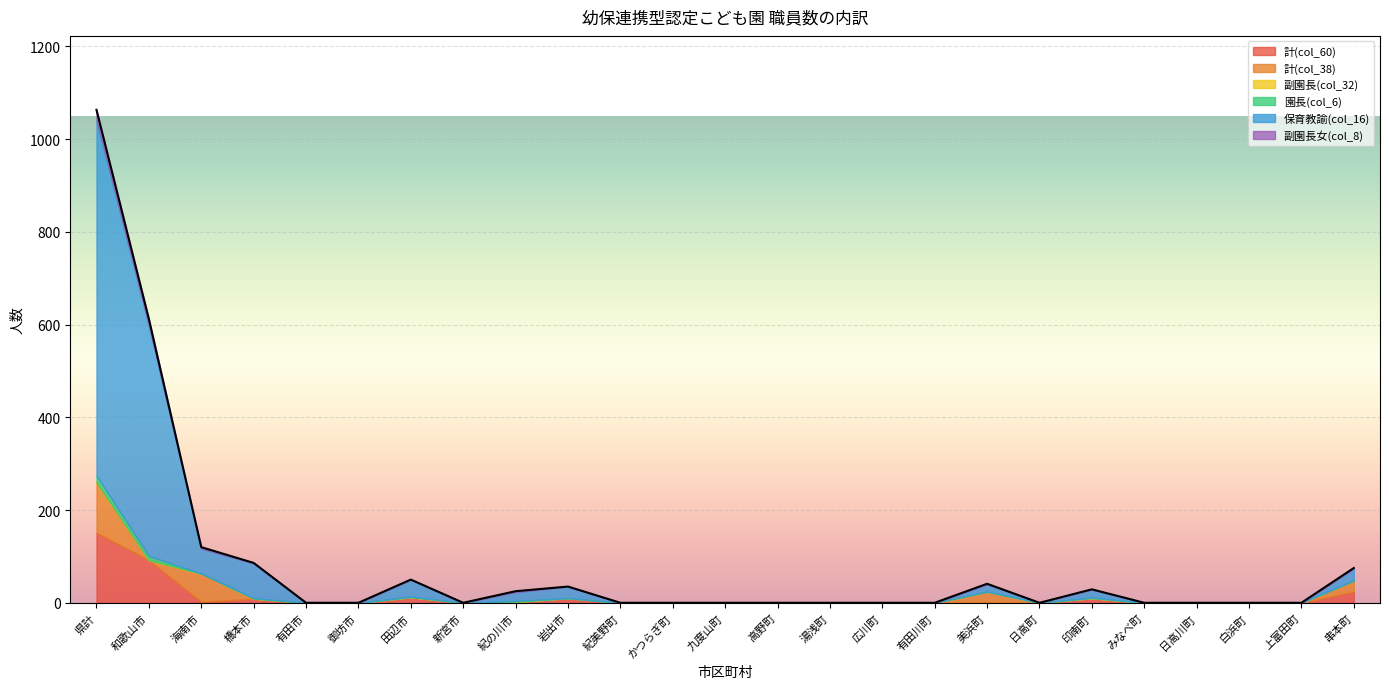

Reading left to right, what are all the values shown in this chart?

計(col_60): 県計=151	和歌山市=92	海南市=2	橋本市=9	有田市=0	御坊市=0	田辺市=12	新宮市=0	紀の川市=2	岩出市=10	紀美野町=0	かつらぎ町=0	九度山町=0	高野町=0	湯浅町=0	広川町=0	有田川町=0	美浜町=0	日高町=0	印南町=10	みなべ町=0	日高川町=0	白浜町=0	上富田町=0	串本町=24
計(col_38): 県計=109	和歌山市=0	海南市=61	橋本市=0	有田市=0	御坊市=0	田辺市=0	新宮市=0	紀の川市=0	岩出市=0	紀美野町=0	かつらぎ町=0	九度山町=0	高野町=0	湯浅町=0	広川町=0	有田川町=0	美浜町=24	日高町=0	印南町=0	みなべ町=0	日高川町=0	白浜町=0	上富田町=0	串本町=24
副園長(col_32): 県計=0	和歌山市=0	海南市=0	橋本市=0	有田市=0	御坊市=0	田辺市=0	新宮市=0	紀の川市=0	岩出市=0	紀美野町=0	かつらぎ町=0	九度山町=0	高野町=0	湯浅町=0	広川町=0	有田川町=0	美浜町=0	日高町=0	印南町=0	みなべ町=0	日高川町=0	白浜町=0	上富田町=0	串本町=0
園長(col_6): 県計=14	和歌山市=9	海南市=0	橋本市=1	有田市=0	御坊市=0	田辺市=1	新宮市=0	紀の川市=2	岩出市=0	紀美野町=0	かつらぎ町=0	九度山町=0	高野町=0	湯浅町=0	広川町=0	有田川町=0	美浜町=0	日高町=0	印南町=1	みなべ町=0	日高川町=0	白浜町=0	上富田町=0	串本町=0
保育教諭(col_16): 県計=767	和歌山市=497	海南市=54	橋本市=75	有田市=0	御坊市=0	田辺市=37	新宮市=0	紀の川市=19	岩出市=25	紀美野町=0	かつらぎ町=0	九度山町=0	高野町=0	湯浅町=0	広川町=0	有田川町=0	美浜町=16	日高町=0	印南町=18	みなべ町=0	日高川町=0	白浜町=0	上富田町=0	串本町=26
副園長女(col_8): 県計=22	和歌山市=14	海南市=3	橋本市=1	有田市=0	御坊市=0	田辺市=0	新宮市=0	紀の川市=2	岩出市=0	紀美野町=0	かつらぎ町=0	九度山町=0	高野町=0	湯浅町=0	広川町=0	有田川町=0	美浜町=1	日高町=0	印南町=0	みなべ町=0	日高川町=0	白浜町=0	上富田町=0	串本町=1